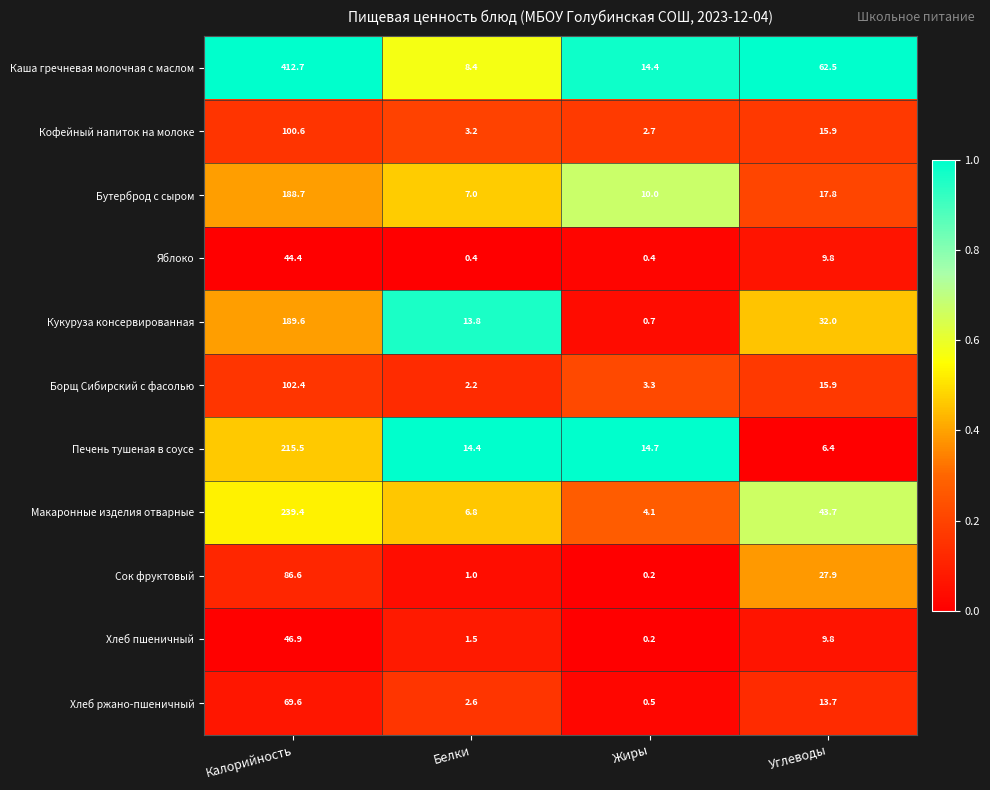

Which series has the largest range (max minus min)?

Каша гречневая молочная с маслом